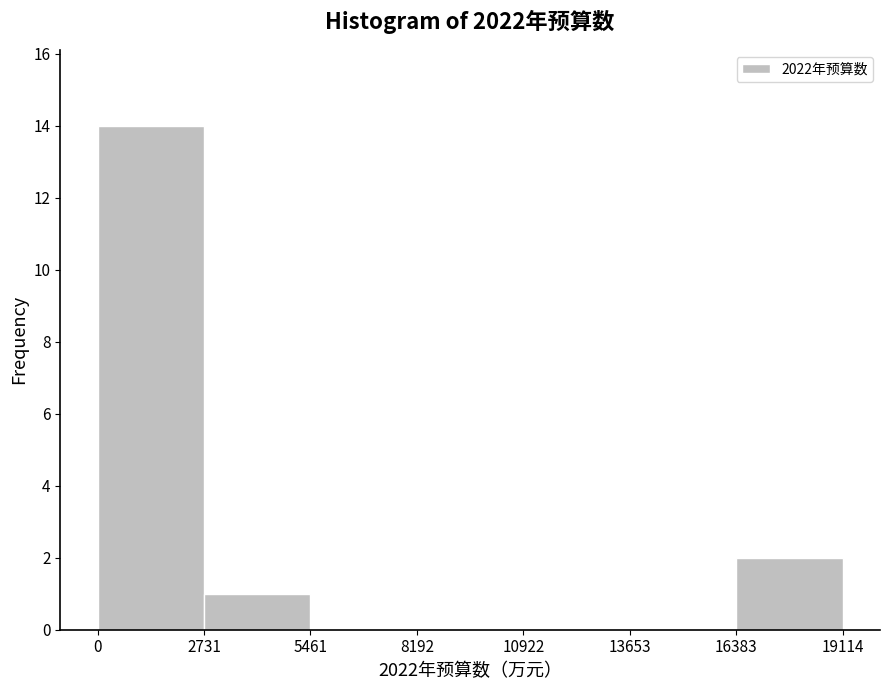

Reading left to right, transcribe this chart: for each bar, give the range it covers on the x-axis and its height. The values are not printed on the chart, so give them approximately, as read against the axis.

0 to 2731: 14
2731 to 5461: 1
5461 to 8192: 0
8192 to 10922: 0
10922 to 13653: 0
13653 to 16383: 0
16383 to 19114: 2